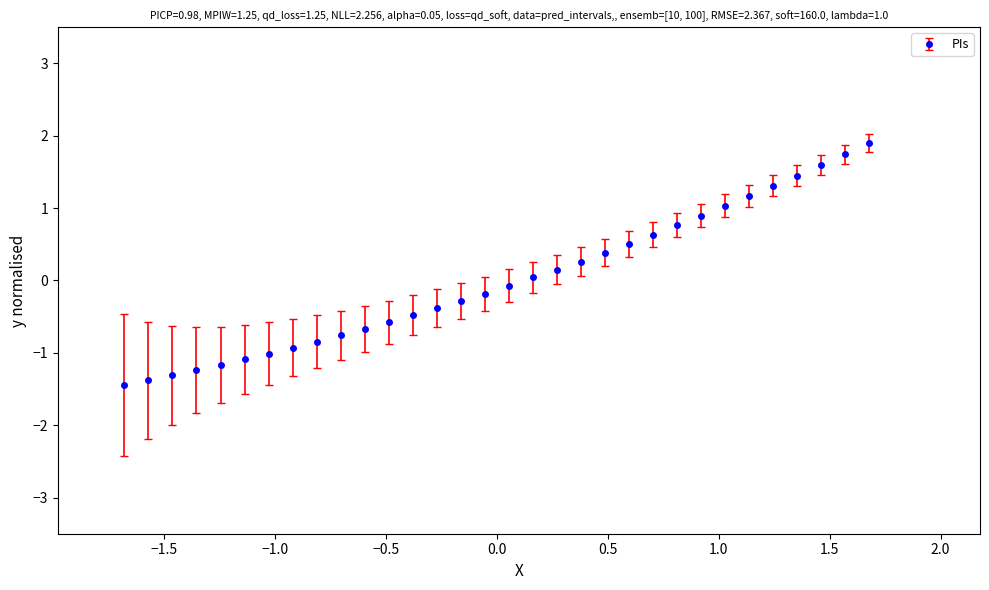

What is the difference between the maximum and minimum values?

3.3